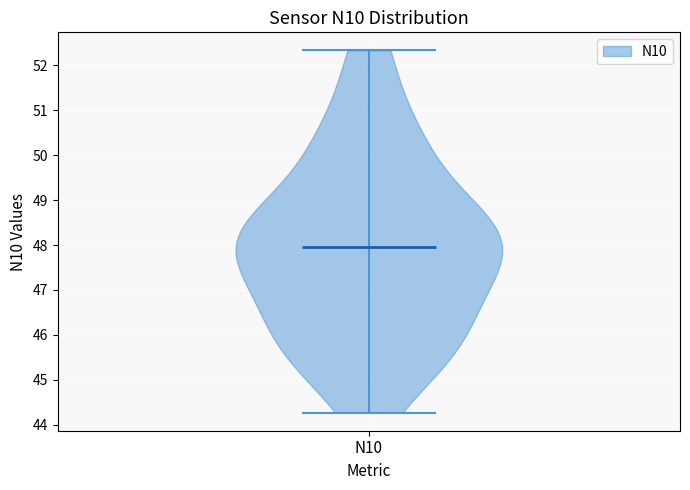

Read this violin plot against the y-axis: where its median line is, and the lowest and highest points the violin reaches. The values are not printed on the chart, so give them approximately, as read against the axis.

median line 48.0, lowest point 44.3, highest point 52.3